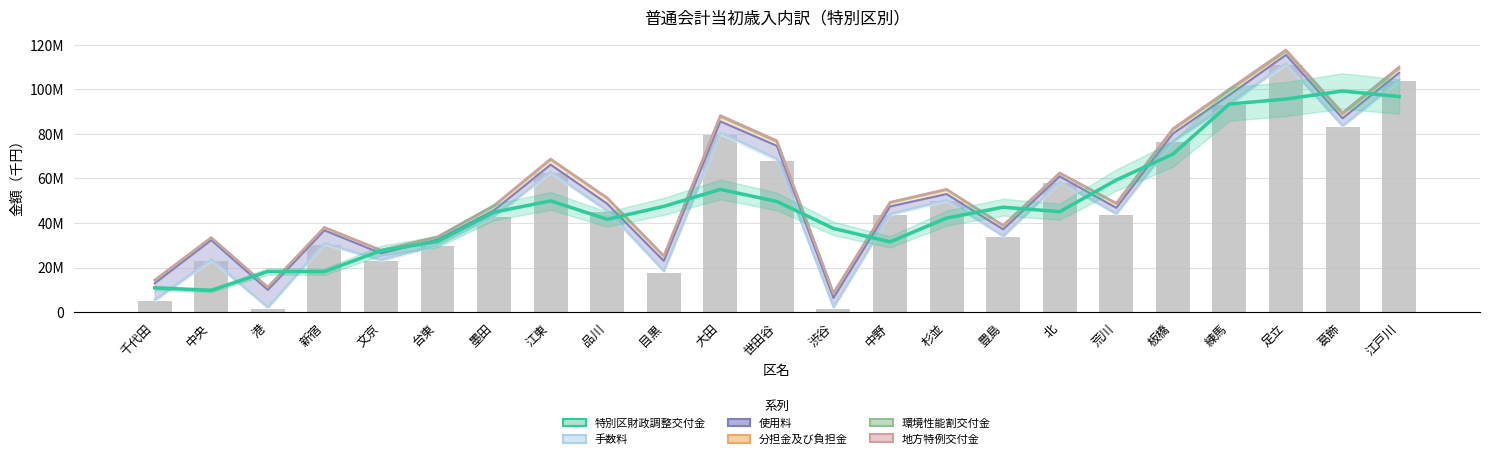

Reading left to right, extract all data points from this chart.

千代田=10912000.0	中央=9789333.7	港=18261000.3	新宿=18194333.7	文京=27594333.3	台東=31686666.7	墨田=44864331.7	江東=49930998.3	品川=41677665.0	目黒=47464000.0	大田=55094333.3	世田谷=49661000.0	渋谷=37563666.7	中野=31533333.3	杉並=42233333.3	豊島=47100000.0	北=45086666.7	荒川=59286666.7	板橋=70900046.0	練馬=93366379.3	足立=95633046.0	葛飾=99219666.7	江戸川=96733333.3